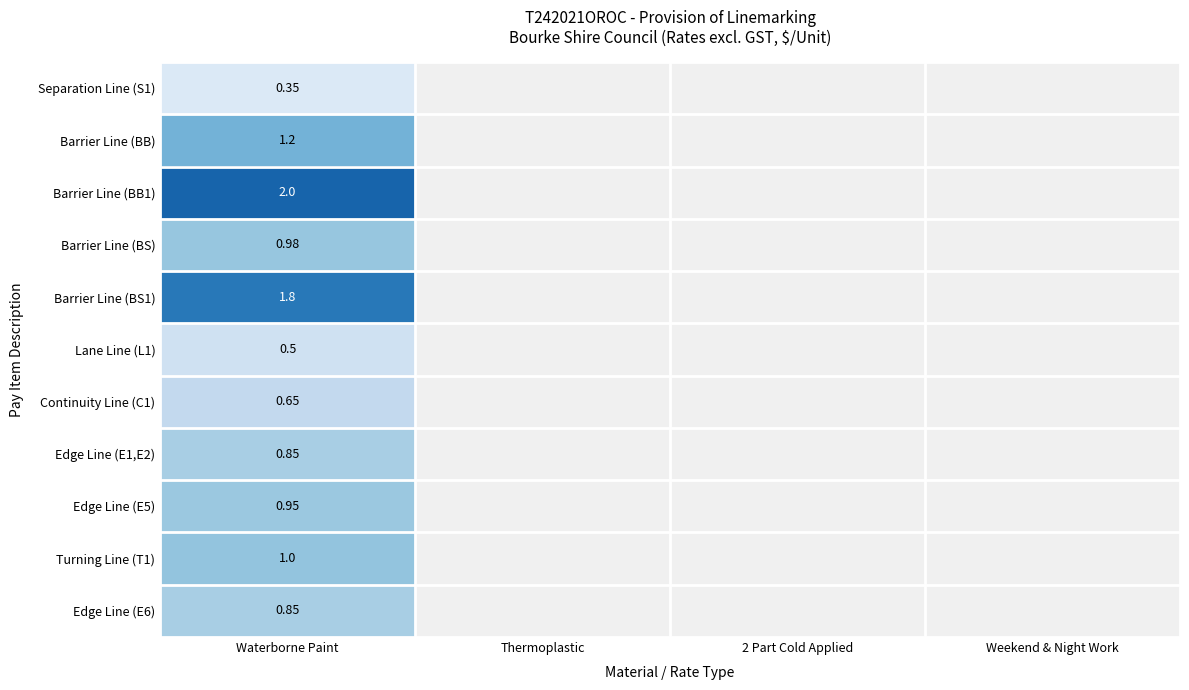

How many values in Lane Line (L1) are above zero?

1